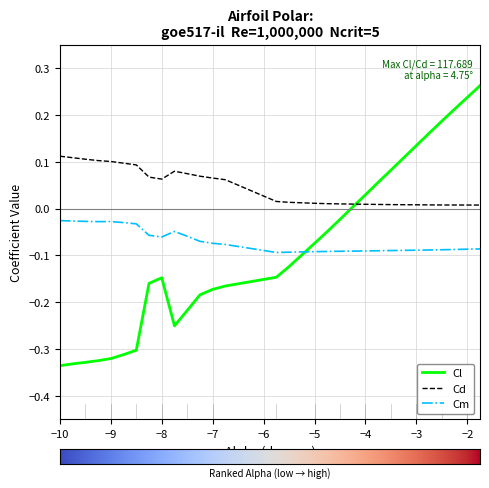

What is the sum of all Cl values?

-2.5